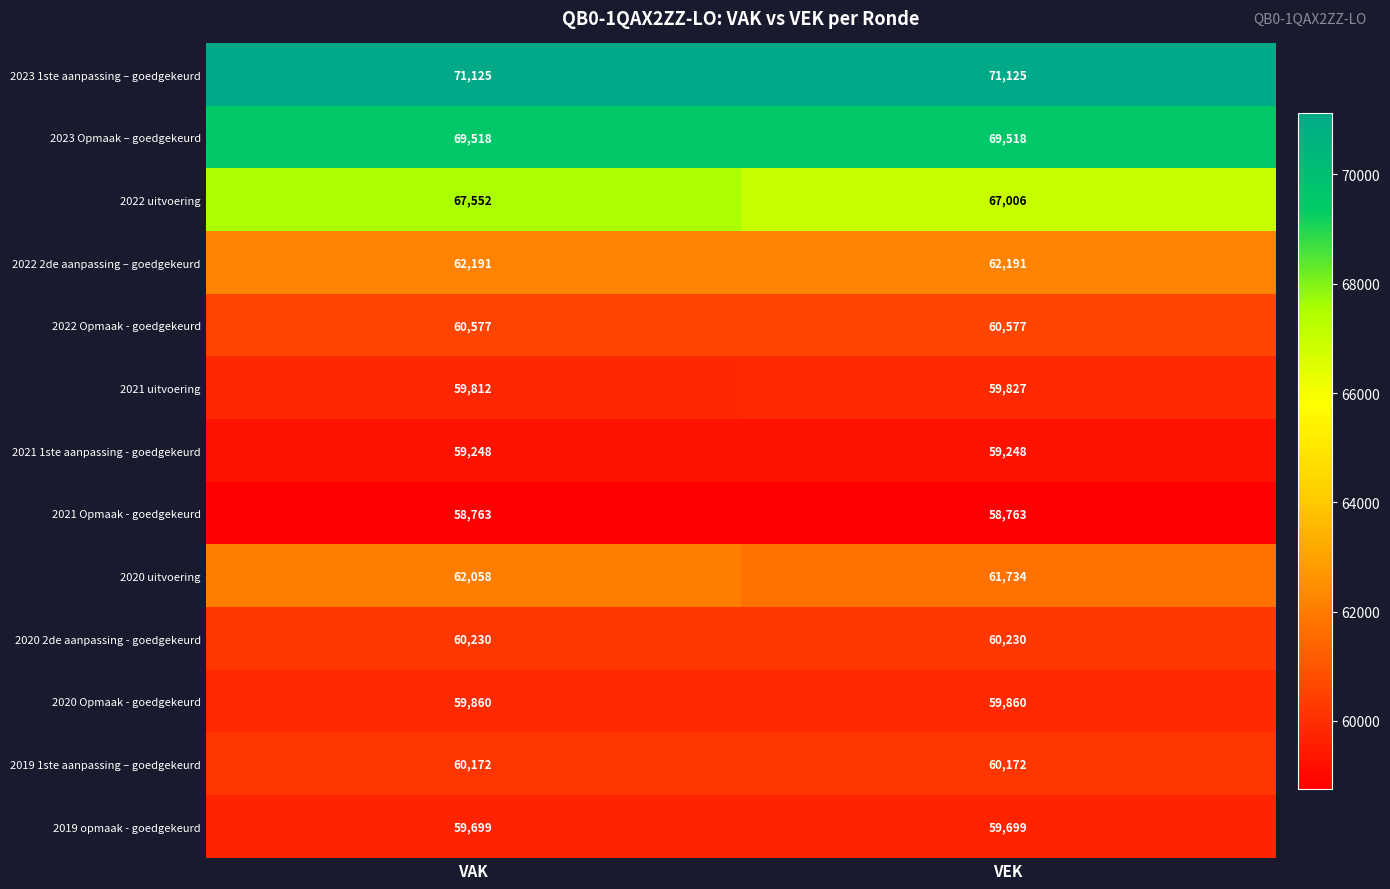

What is the smallest value displayed?

58763